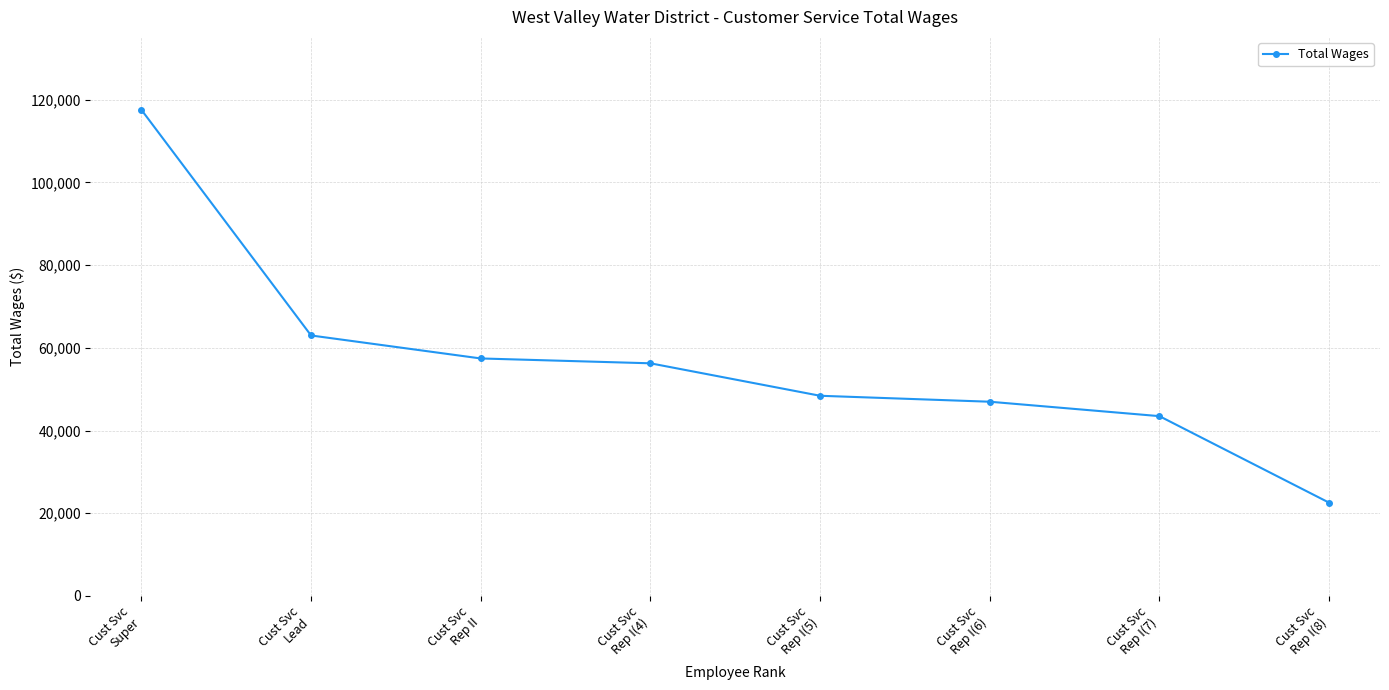

What position from the left is Cust Svc
Rep I(7)?

7